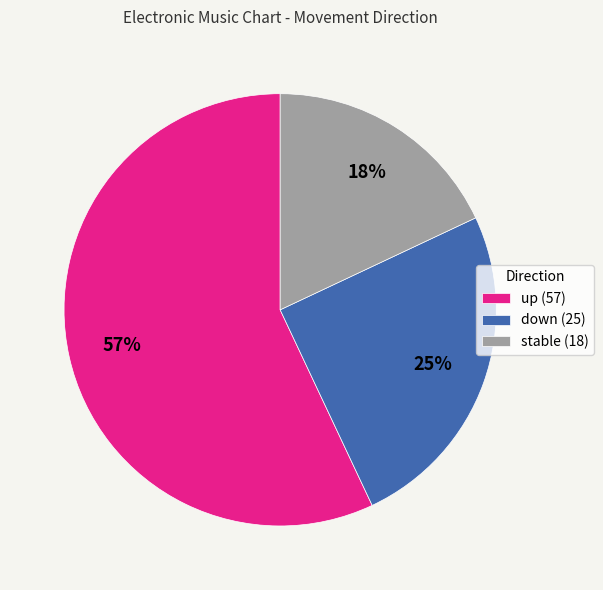

What is the smallest slice in the pie chart?

stable (18)